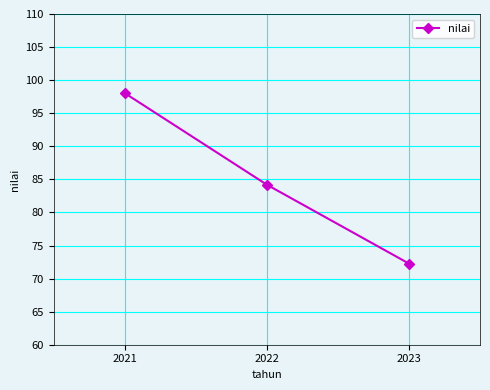

Rank the categories by value from lowest to highest.

2023, 2022, 2021